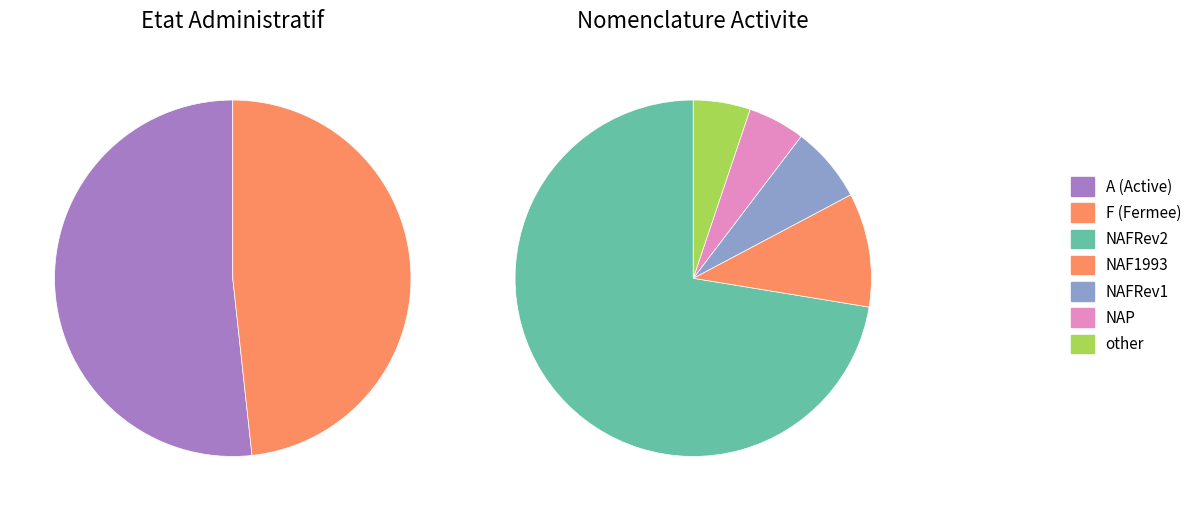

Count the number of slices in the pie.

2